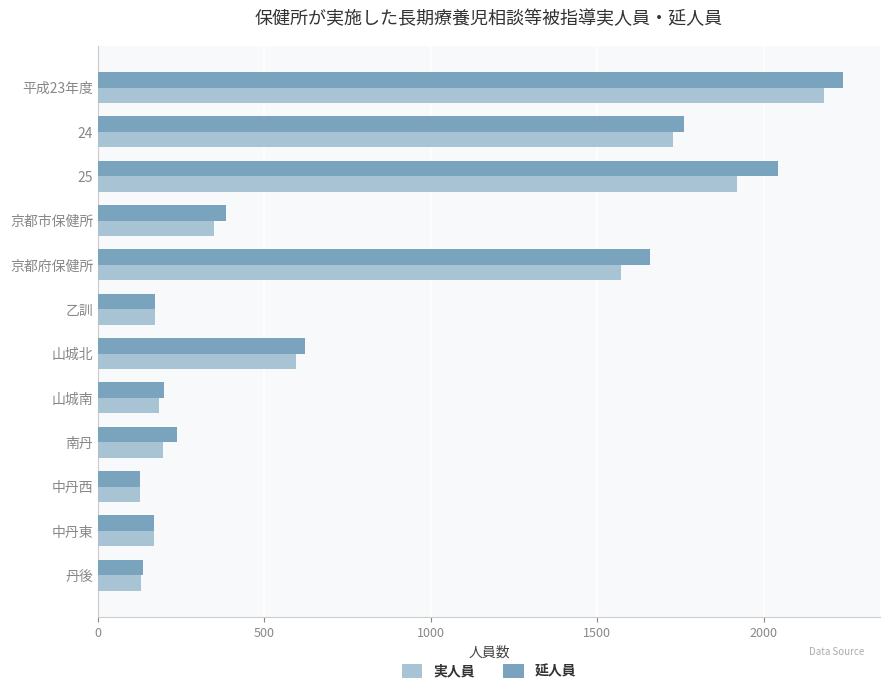

Which series has the widest spread of values?

延人員